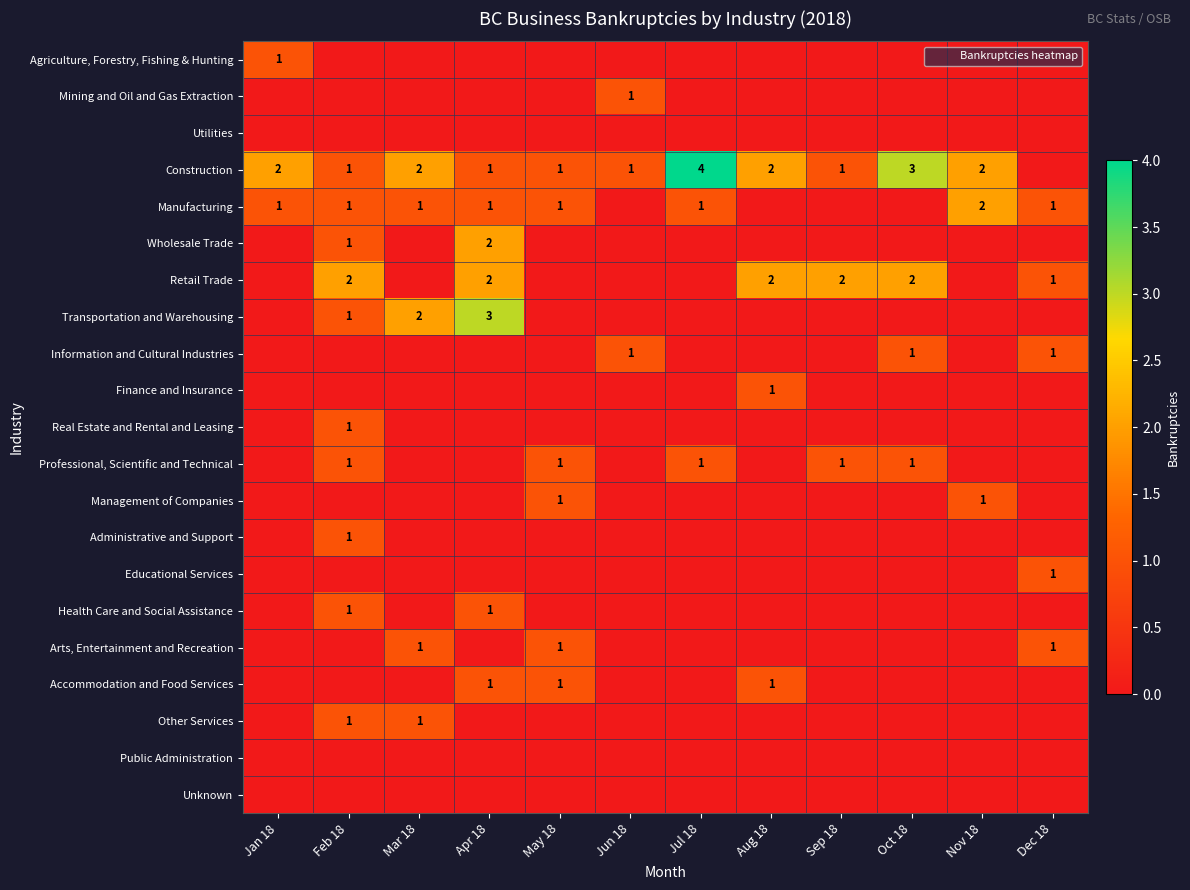

Which series has the widest spread of values?

Construction